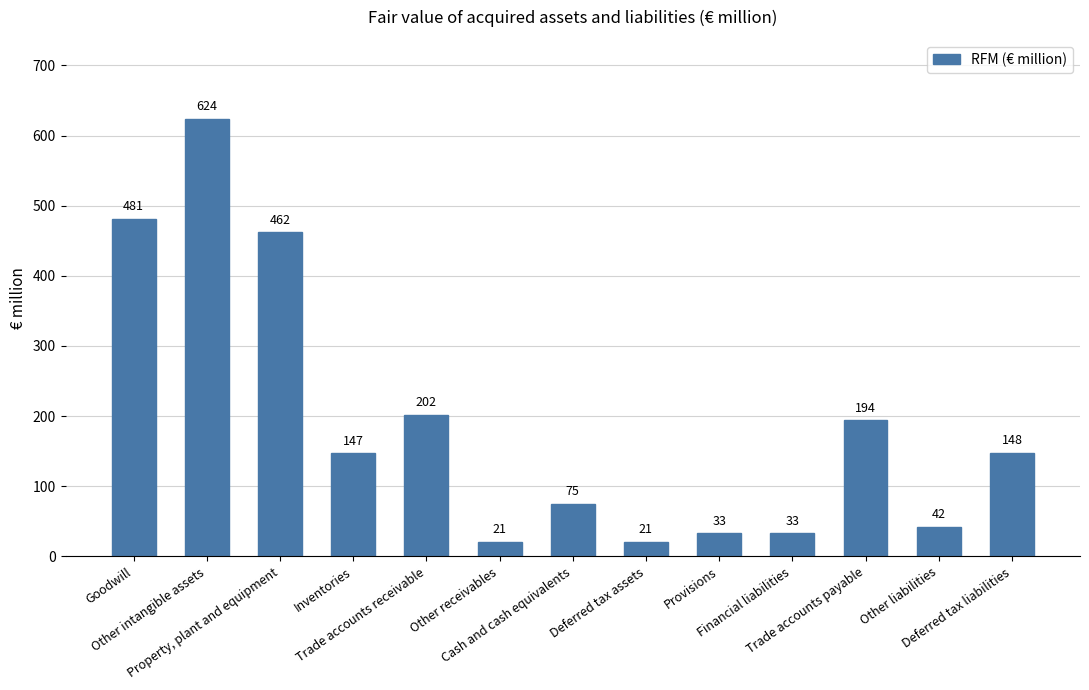

What is the difference between the second highest and minimum values?

460